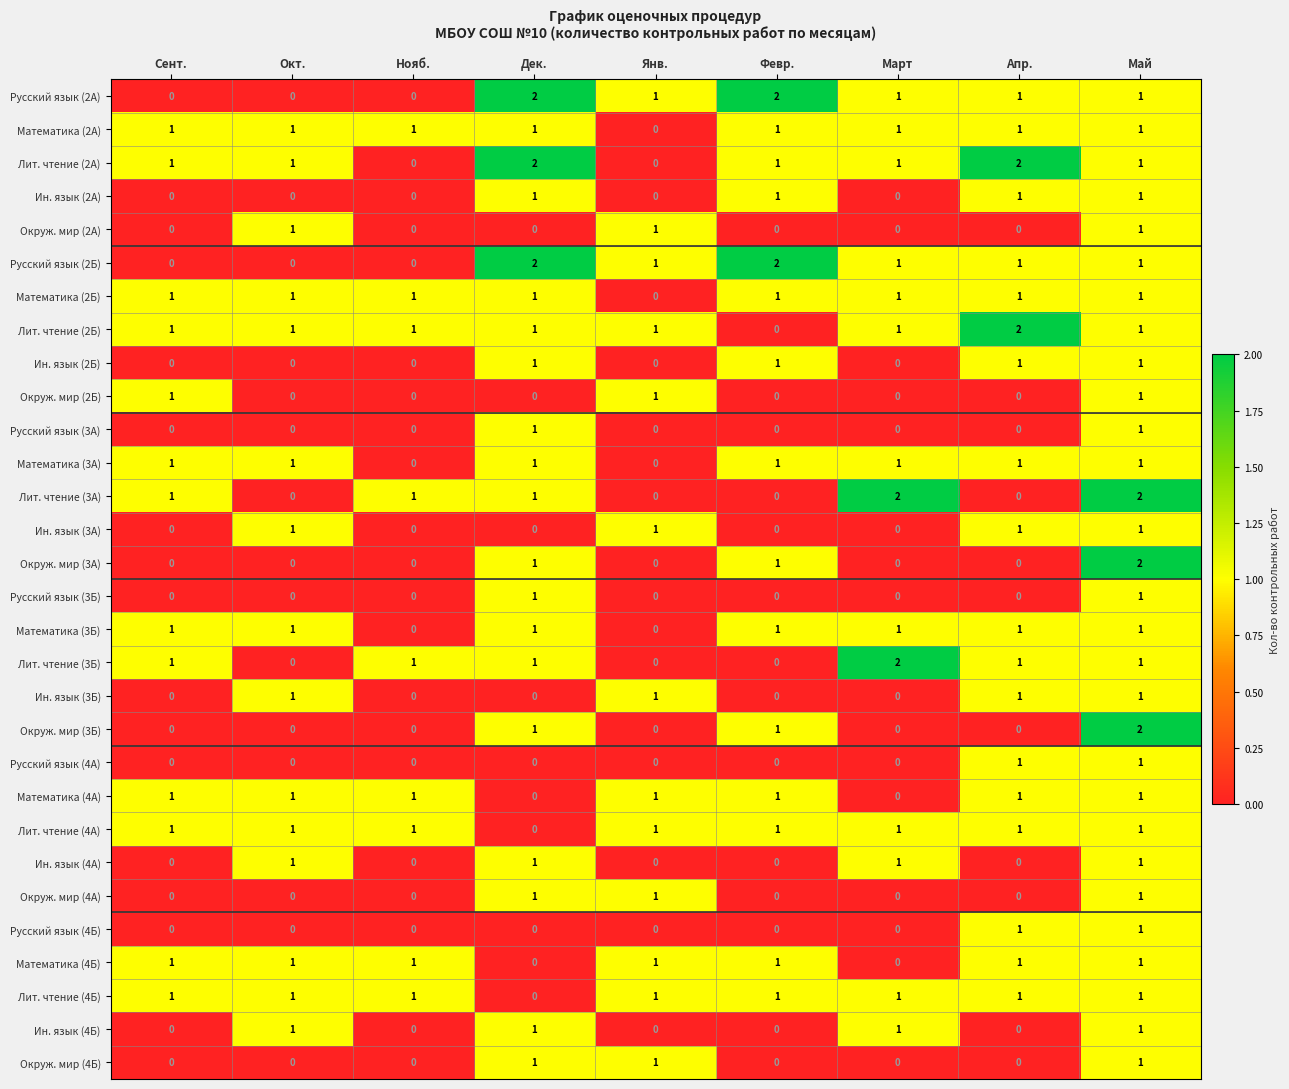

Which series changed the most between Нояб. and Апр.?

Лит. чтение (2А)